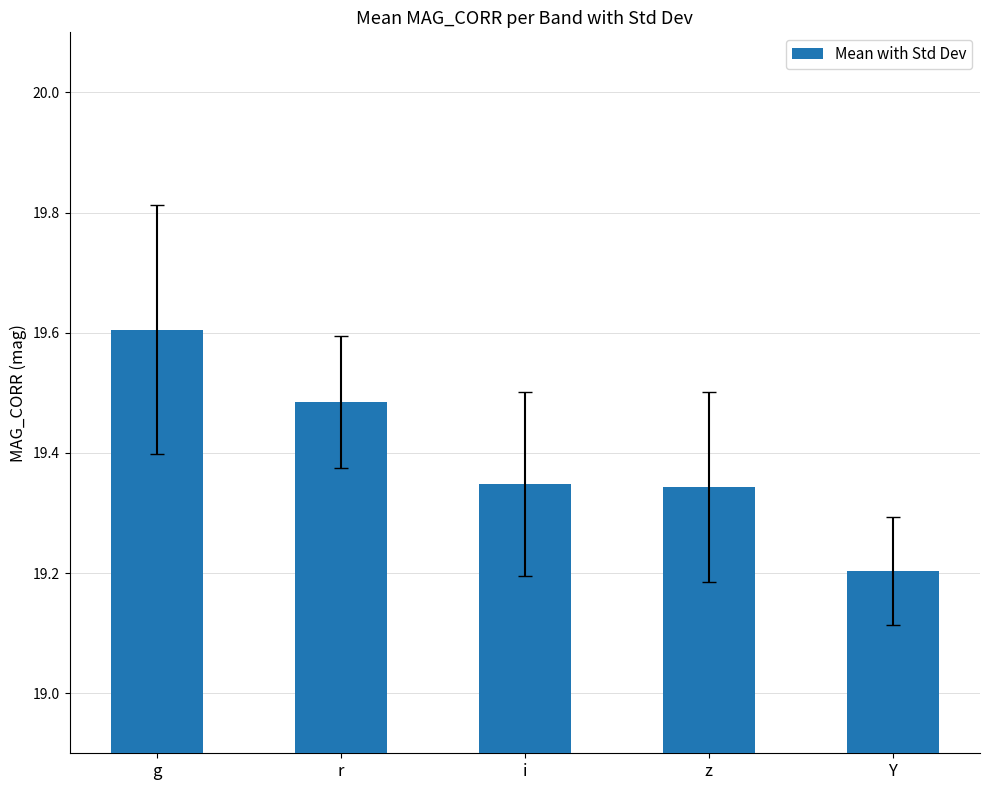

What is the maximum value shown in the chart?

19.6